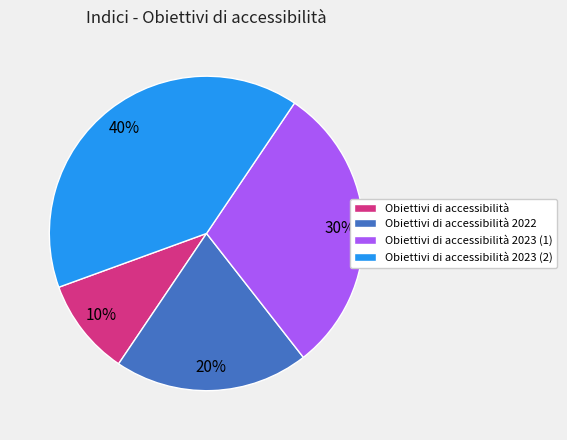

Does Obiettivi di accessibilità 2023 (1) account for over 50% of the chart?

No